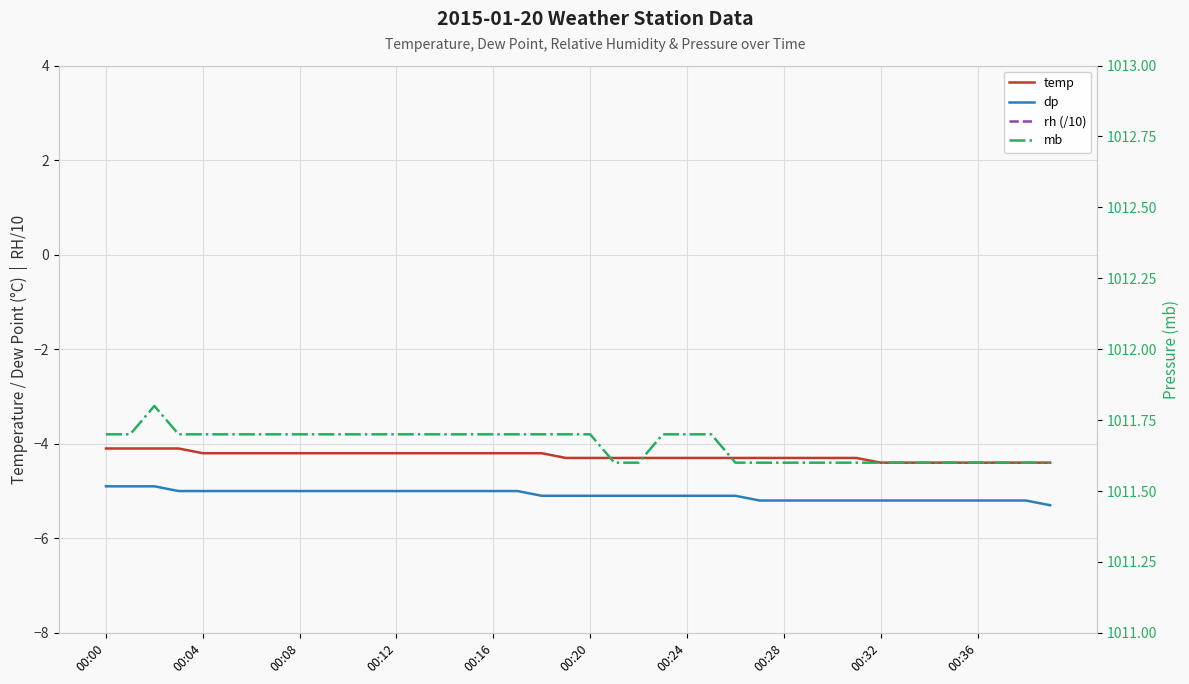

The temp series shows -4.2 at 00:16. True or false?

True